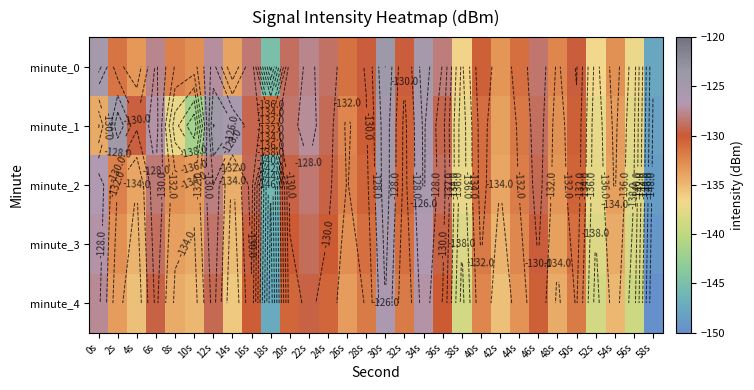

True or false: minute_1 has a value of -63.0 at 22s.

False